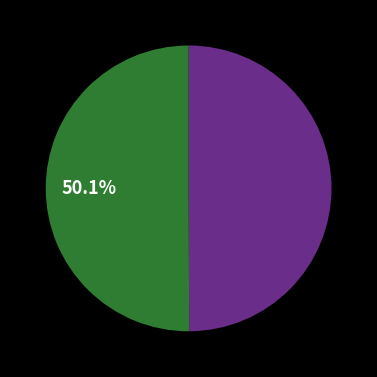

Does any single category account for the majority?

Yes